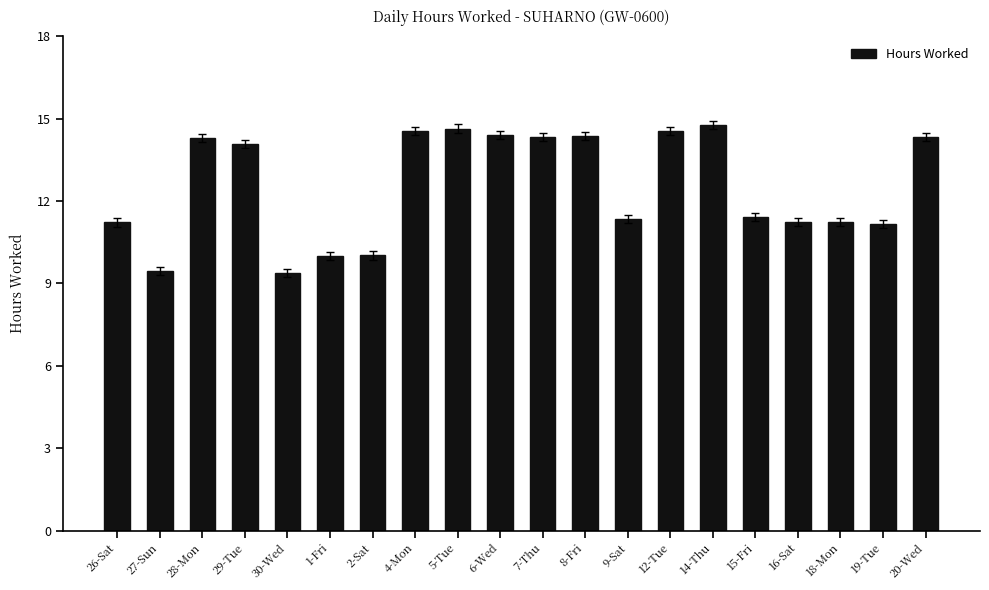

What is the ratio of the value at 5-Tue to the value at 30-Wed?

1.6